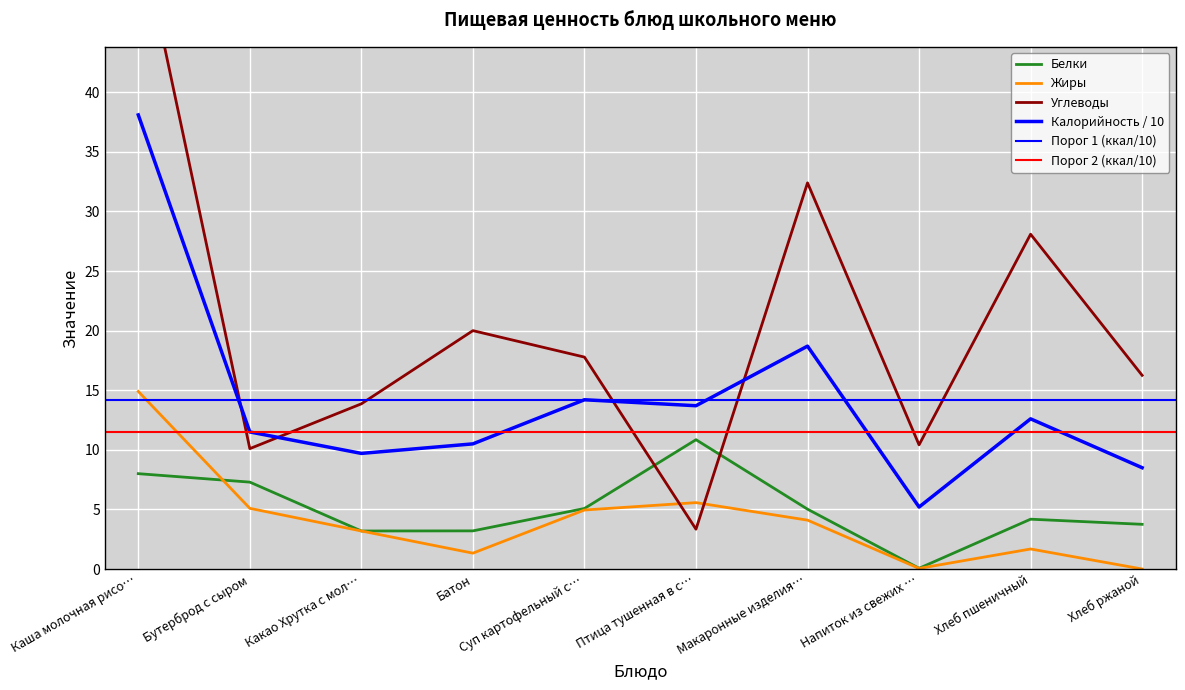

In Калорийность, how many points are lower than both neighbors (excluding endpoints)?

3